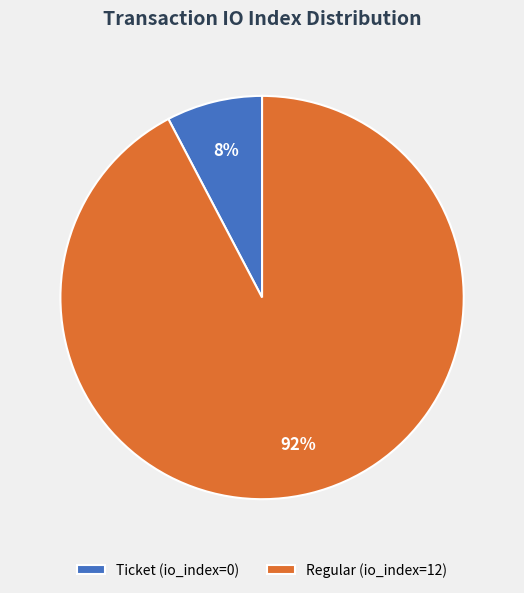

Which slice is the smallest?

Ticket (io_index=0)